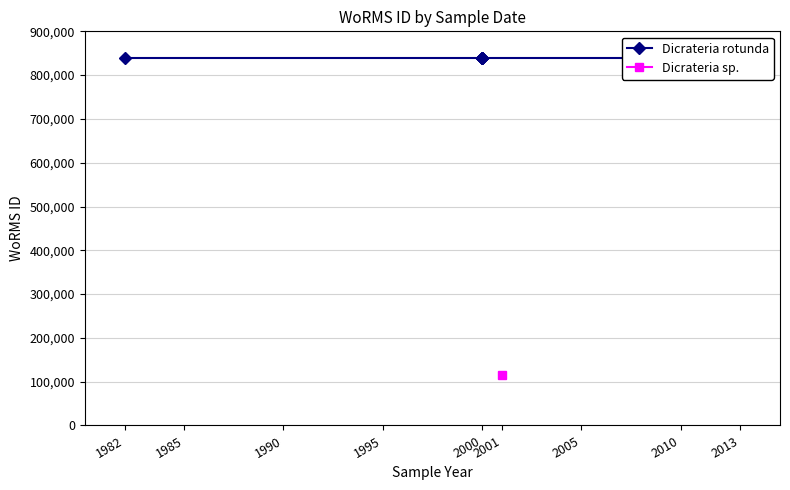

What is the sum of all Dicrateria rotunda values?

5880763